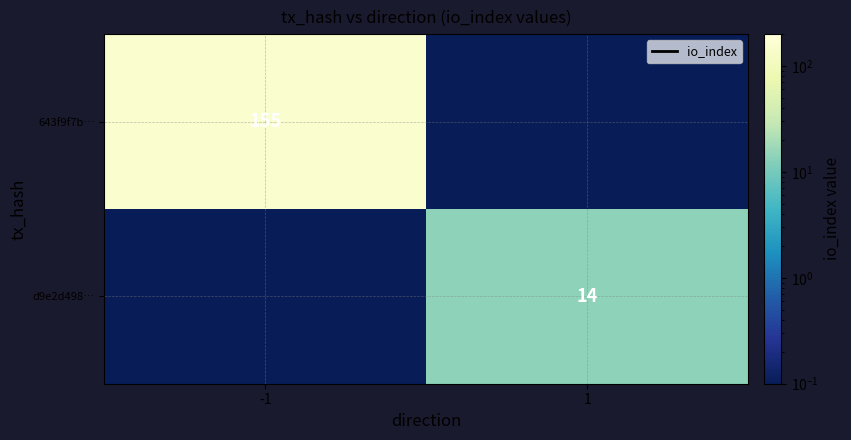

Which series has the largest total across all categories?

643f9f7b…